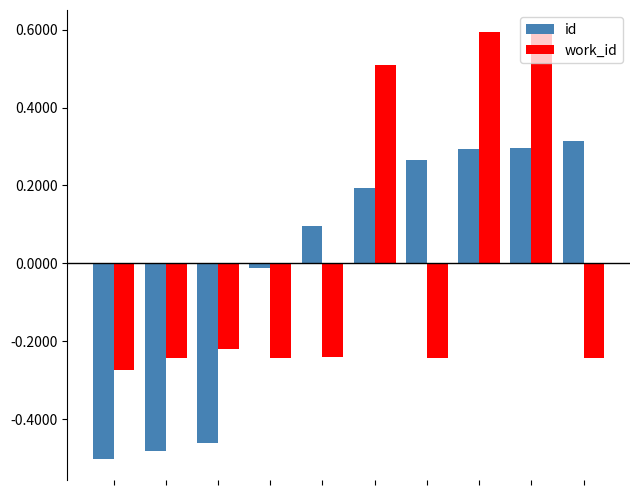

Which series has the widest spread of values?

work_id